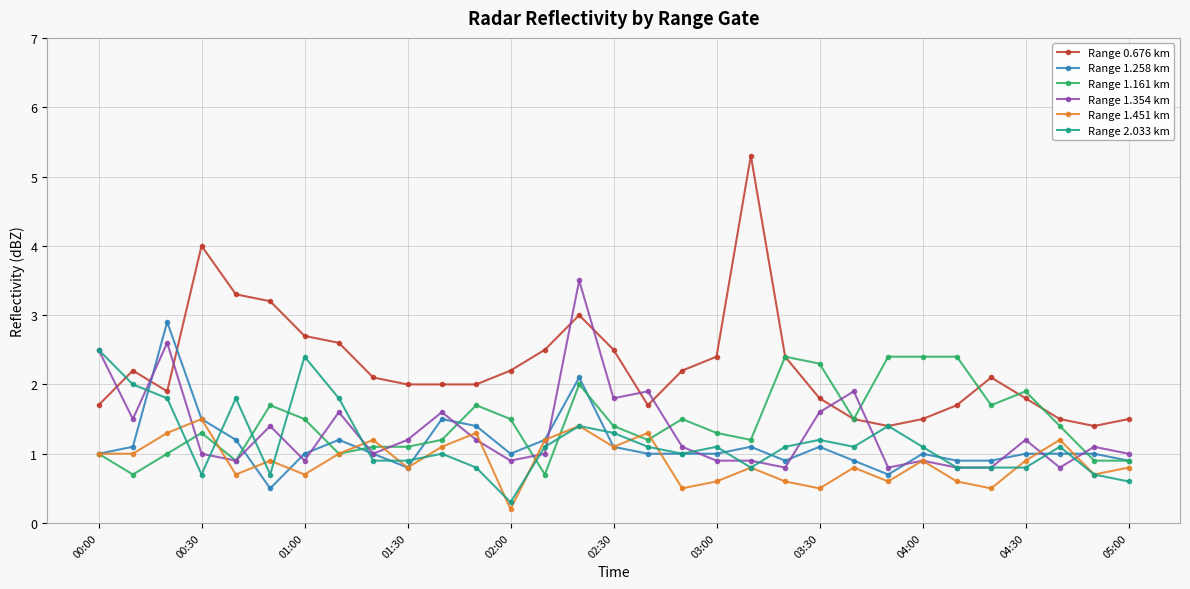

What is the highest value of the Range 2.033 km series?

2.5